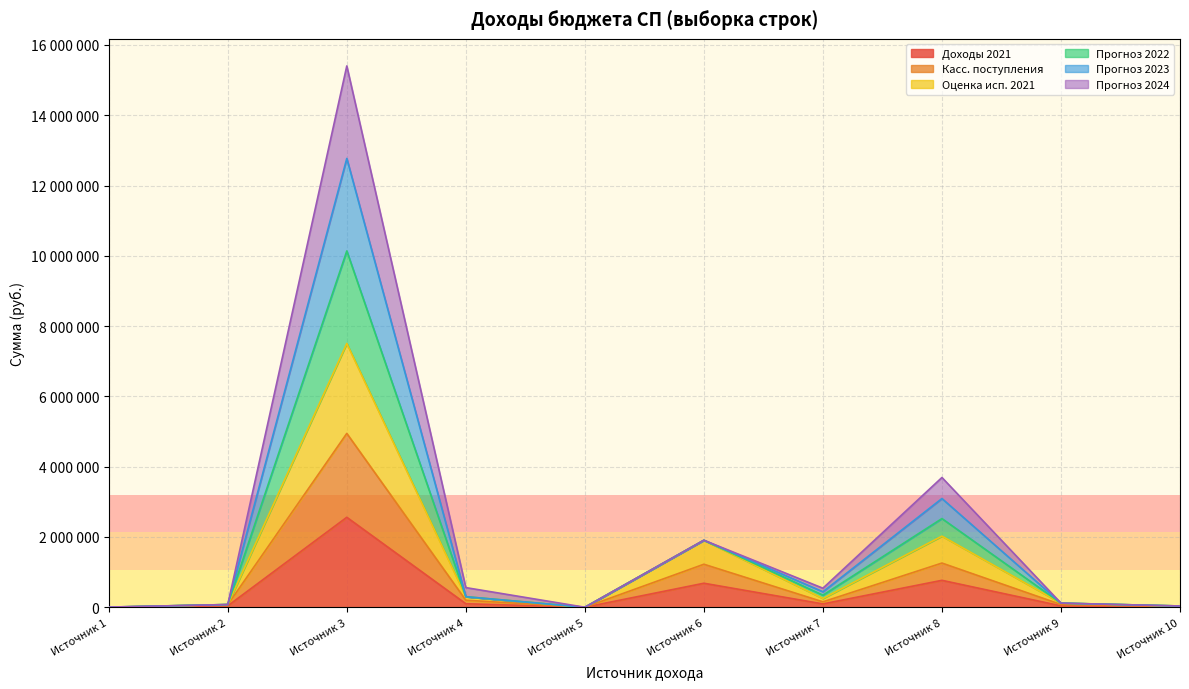

Which series has the largest total across all categories?

Прогноз 2022